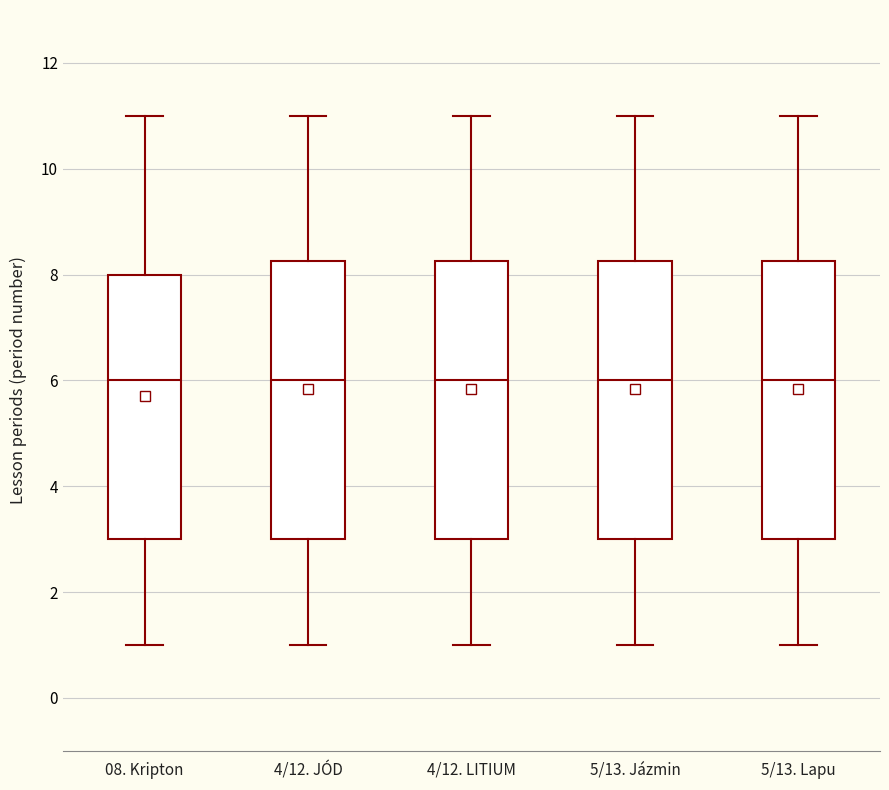

Where does the median line of the box for 5/13. Jázmin sit on the y-axis? The values are not printed on the chart, so give them approximately, as read against the axis.

6.0